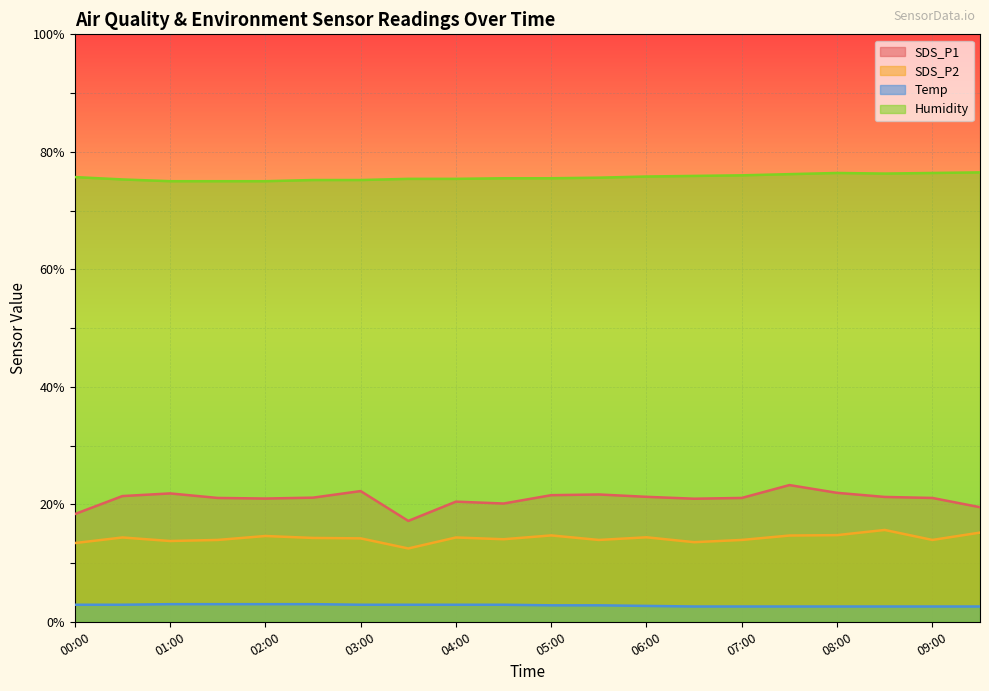

Reading right to left, transcribe all the data shown in this chart.

SDS_P1: 09:30=19.5	09:00=21.1	08:30=21.2	08:00=21.9	07:30=23.3	07:00=21.1	06:30=20.9	06:00=21.3	05:30=21.7	05:00=21.6	04:30=20.1	04:00=20.4	03:30=17.2	03:00=22.2	02:30=21.1	02:00=21.0	01:30=21.1	01:00=21.9	00:30=21.4	00:00=18.3
SDS_P2: 09:30=15.2	09:00=13.9	08:30=15.6	08:00=14.8	07:30=14.7	07:00=13.9	06:30=13.6	06:00=14.4	05:30=13.9	05:00=14.7	04:30=14.1	04:00=14.3	03:30=12.5	03:00=14.2	02:30=14.3	02:00=14.6	01:30=13.9	01:00=13.8	00:30=14.3	00:00=13.4
Temp: 09:30=2.6	09:00=2.6	08:30=2.6	08:00=2.6	07:30=2.6	07:00=2.6	06:30=2.6	06:00=2.7	05:30=2.8	05:00=2.8	04:30=2.9	04:00=2.9	03:30=2.9	03:00=2.9	02:30=3.0	02:00=3.0	01:30=3.0	01:00=3.0	00:30=2.9	00:00=2.9
Humidity: 09:30=76.5	09:00=76.4	08:30=76.3	08:00=76.4	07:30=76.2	07:00=76.0	06:30=75.9	06:00=75.8	05:30=75.6	05:00=75.5	04:30=75.5	04:00=75.4	03:30=75.4	03:00=75.2	02:30=75.2	02:00=75.0	01:30=75.0	01:00=75.0	00:30=75.3	00:00=75.7